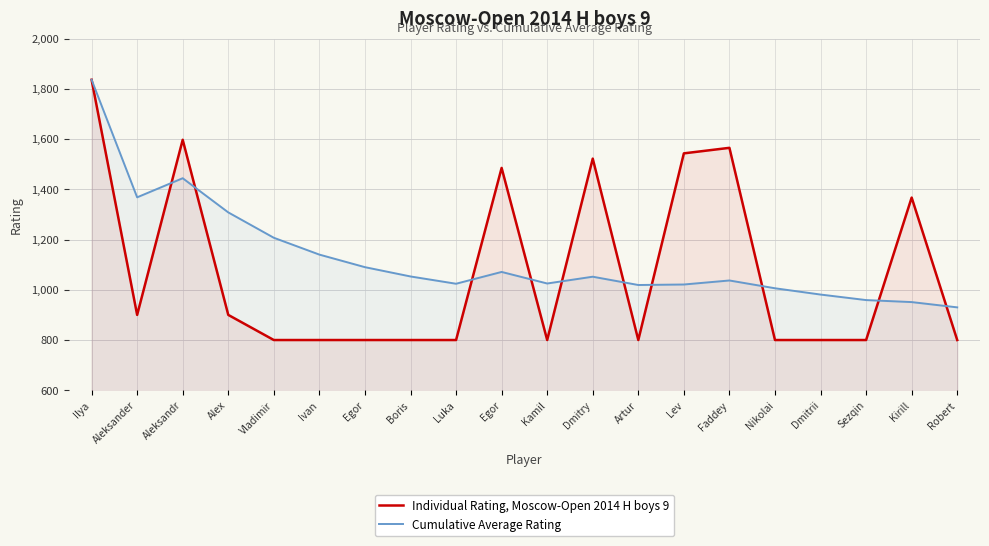

At which category does Cumulative Average Rating reach its first local valley?

Aleksander